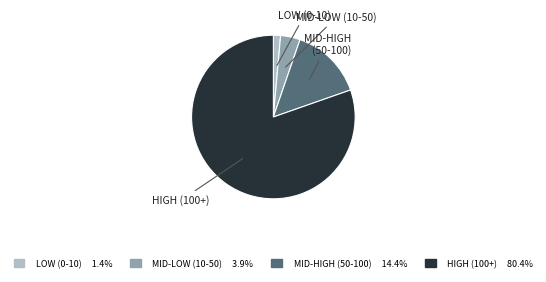

Does any single category account for the majority?

Yes